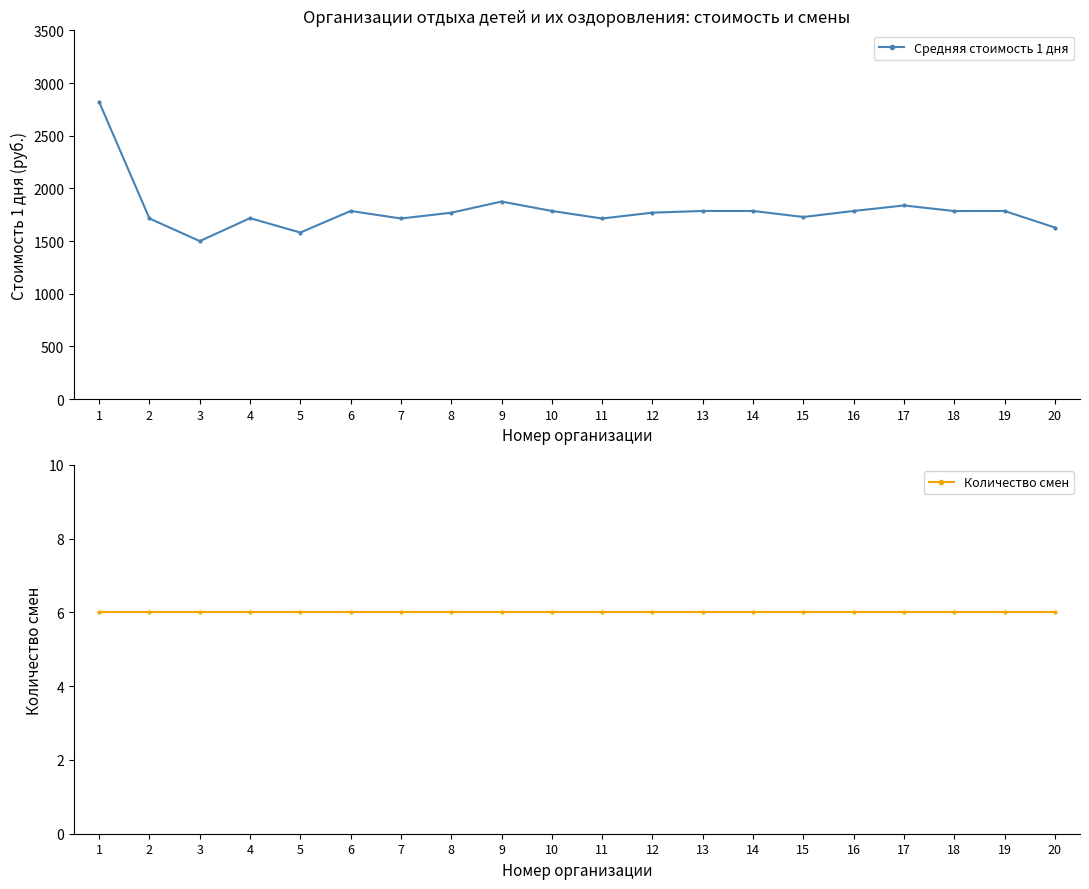

Where does the Средняя стоимость 1 дня series first go above 1785?

1